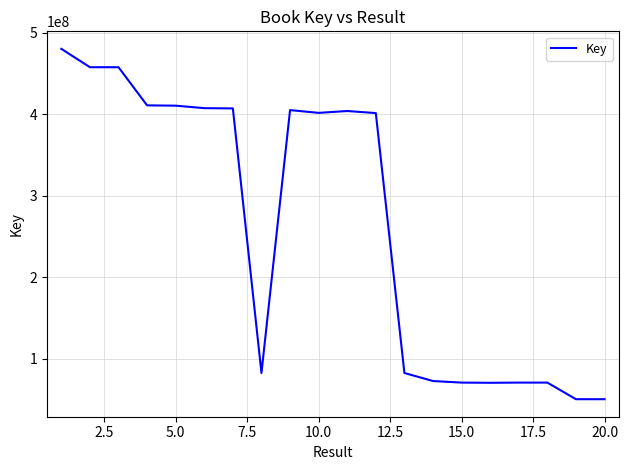

What is the greatest value displayed?

480392121